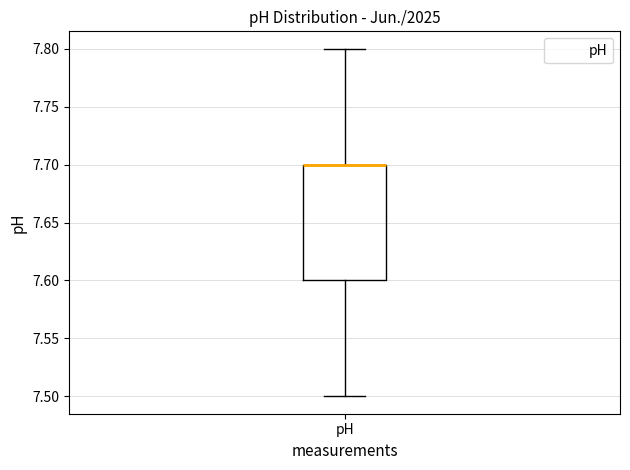

Where is the lower edge of the box for pH on the y-axis? The values are not printed on the chart, so give them approximately, as read against the axis.

7.6